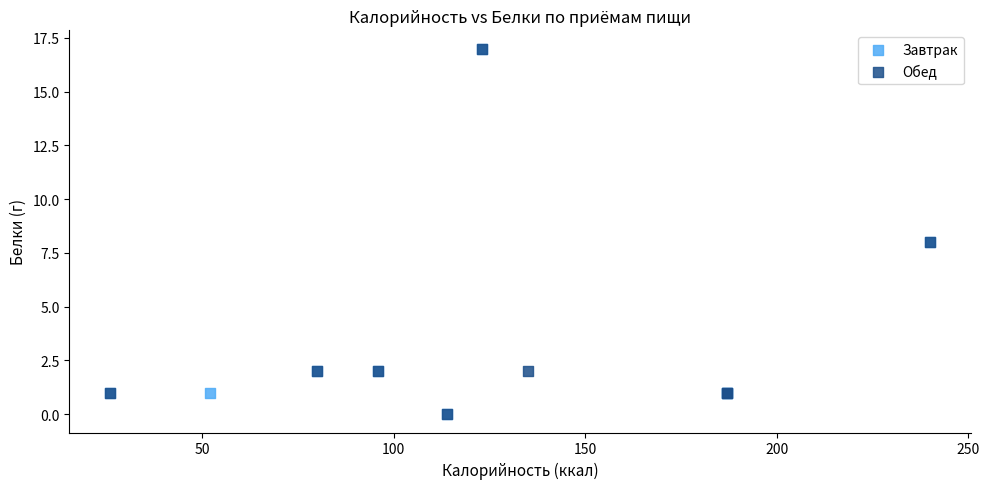

What are all the series names shown in the legend?

Завтрак, Обед